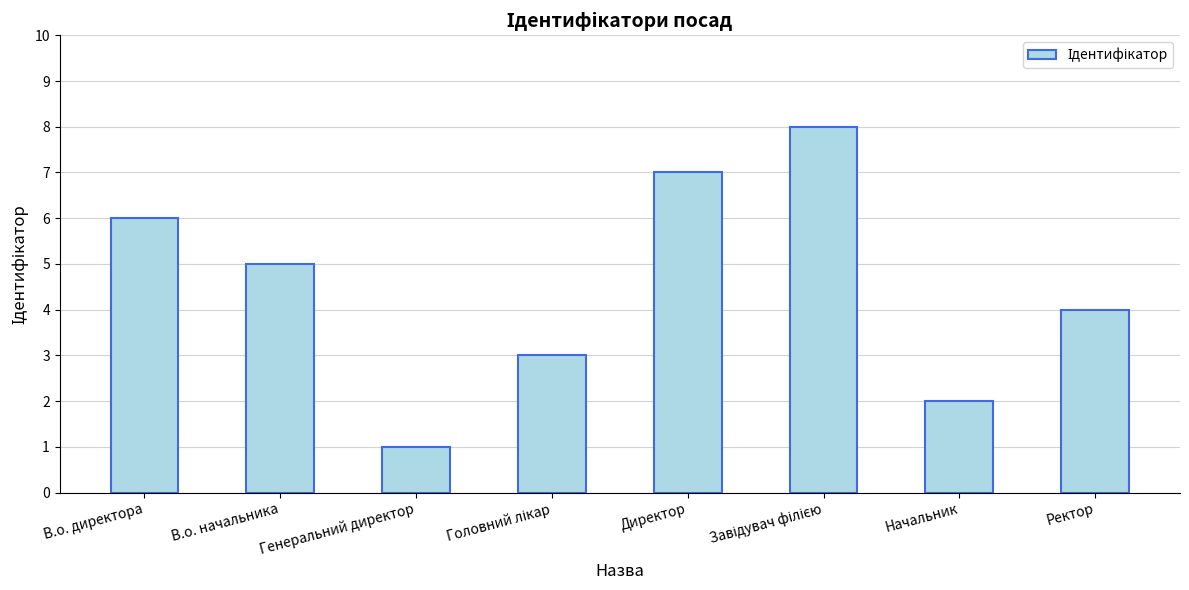

At which category does the chart reach its minimum across all series?

Генеральний директор